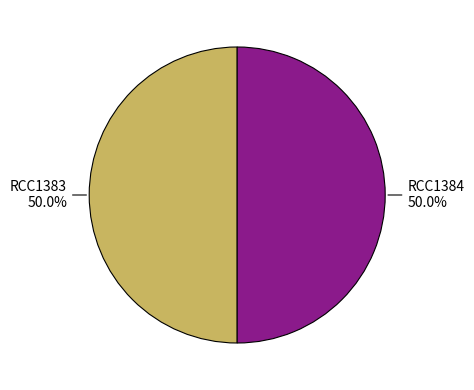

How many segments does this pie chart have?

2